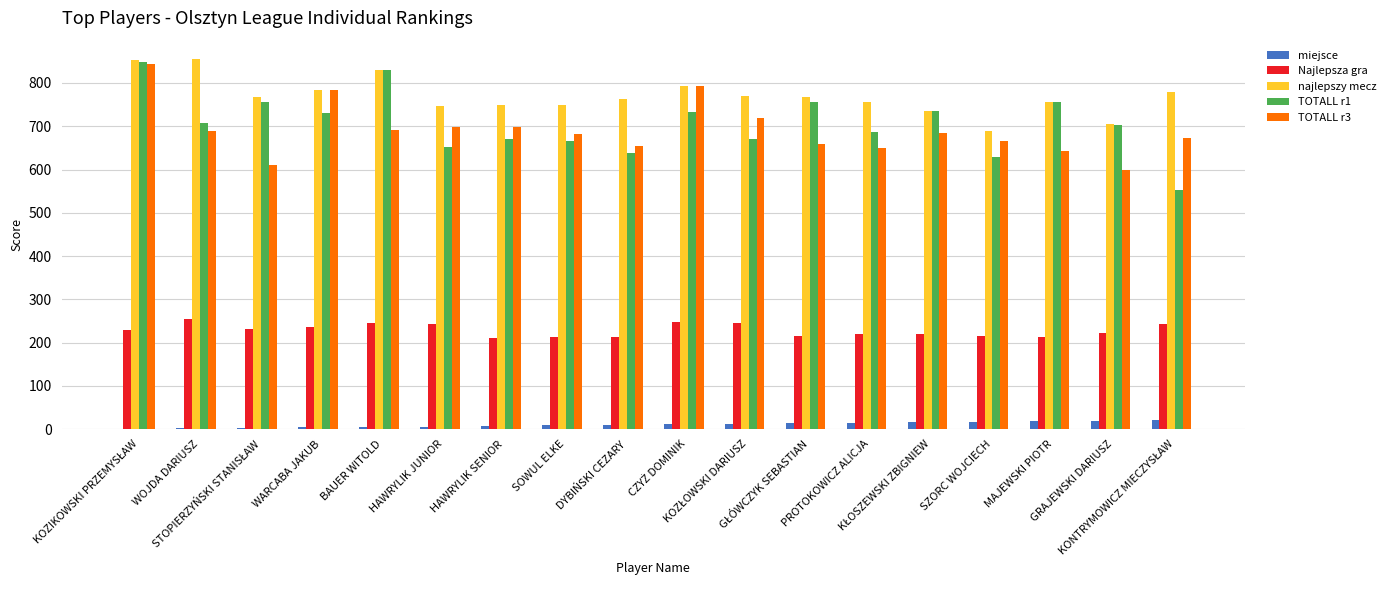

What is the maximum value shown in the chart?

855